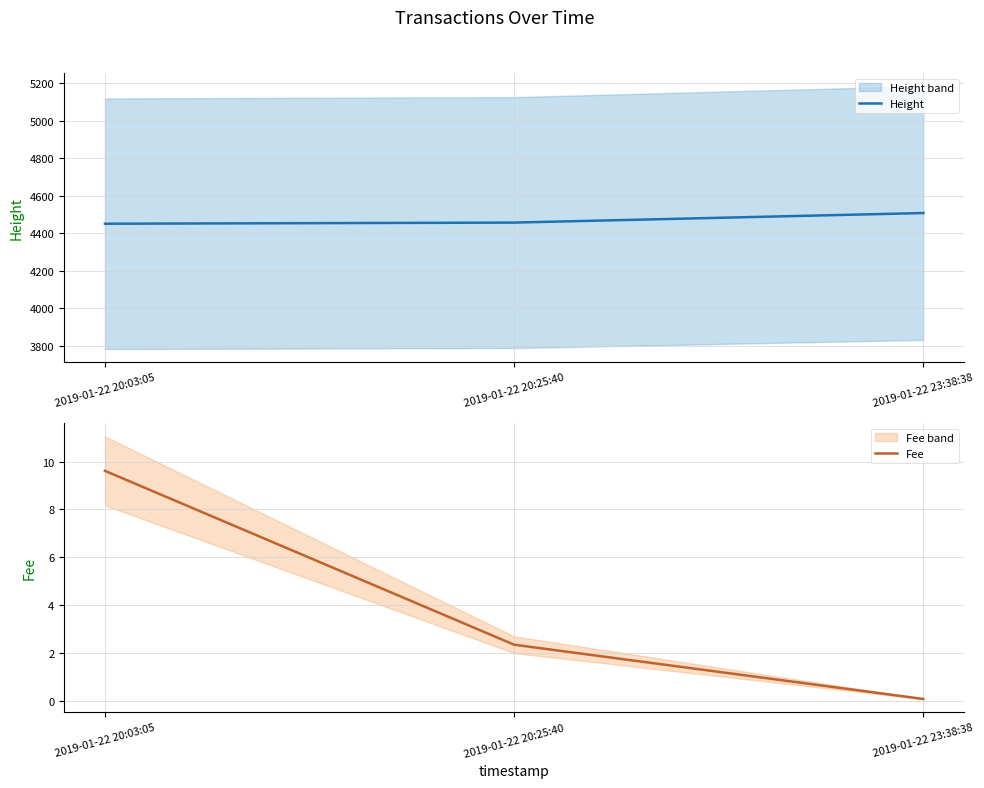

At 2019-01-22 20:25:40, list the series in order from largest to smallest.

Height, Fee